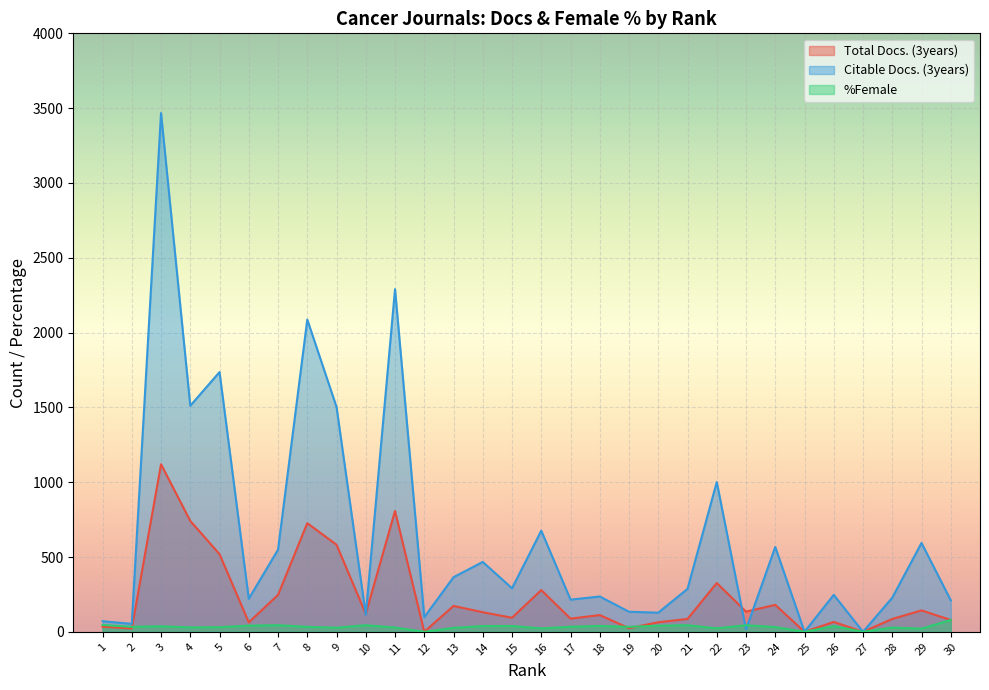

What is the total value across all series at 29?

758.2